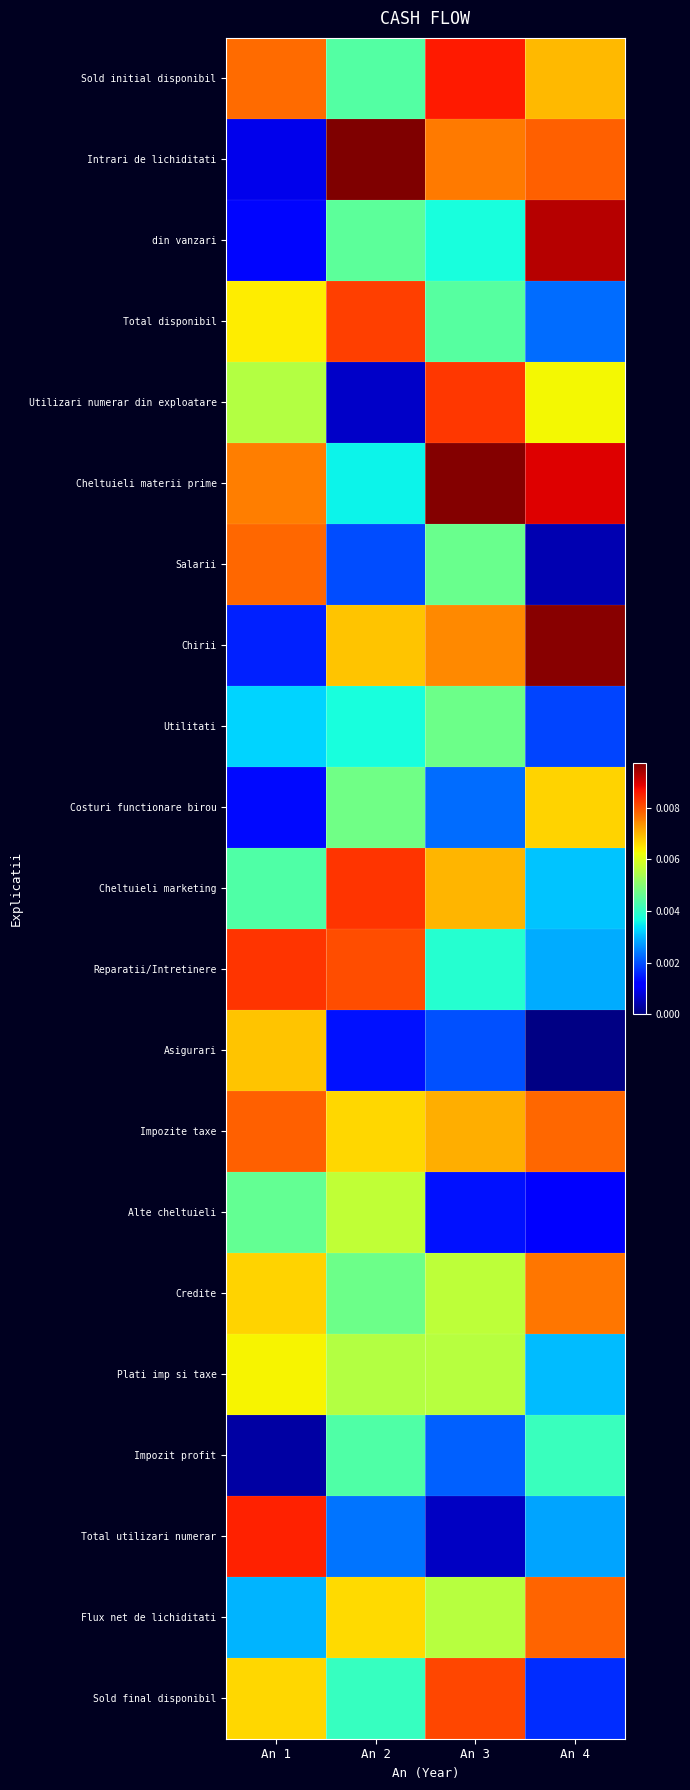

Reading right to left, what are all the values shown in this chart?

Sold initial disponibil: An 4=0.0	An 3=0.0	An 2=0.0	An 1=0.0
Intrari de lichiditati: An 4=0.0	An 3=0.0	An 2=0.0	An 1=0.0
din vanzari: An 4=0.0	An 3=0.0	An 2=0.0	An 1=0.0
Total disponibil: An 4=0.0	An 3=0.0	An 2=0.0	An 1=0.0
Utilizari numerar din exploatare: An 4=0.0	An 3=0.0	An 2=0.0	An 1=0.0
Cheltuieli materii prime: An 4=0.0	An 3=0.0	An 2=0.0	An 1=0.0
Salarii: An 4=0.0	An 3=0.0	An 2=0.0	An 1=0.0
Chirii: An 4=0.0	An 3=0.0	An 2=0.0	An 1=0.0
Utilitati: An 4=0.0	An 3=0.0	An 2=0.0	An 1=0.0
Costuri functionare birou: An 4=0.0	An 3=0.0	An 2=0.0	An 1=0.0
Cheltuieli marketing: An 4=0.0	An 3=0.0	An 2=0.0	An 1=0.0
Reparatii/Intretinere: An 4=0.0	An 3=0.0	An 2=0.0	An 1=0.0
Asigurari: An 4=0.0	An 3=0.0	An 2=0.0	An 1=0.0
Impozite taxe: An 4=0.0	An 3=0.0	An 2=0.0	An 1=0.0
Alte cheltuieli: An 4=0.0	An 3=0.0	An 2=0.0	An 1=0.0
Credite: An 4=0.0	An 3=0.0	An 2=0.0	An 1=0.0
Plati imp si taxe: An 4=0.0	An 3=0.0	An 2=0.0	An 1=0.0
Impozit profit: An 4=0.0	An 3=0.0	An 2=0.0	An 1=0.0
Total utilizari numerar: An 4=0.0	An 3=0.0	An 2=0.0	An 1=0.0
Flux net de lichiditati: An 4=0.0	An 3=0.0	An 2=0.0	An 1=0.0
Sold final disponibil: An 4=0.0	An 3=0.0	An 2=0.0	An 1=0.0